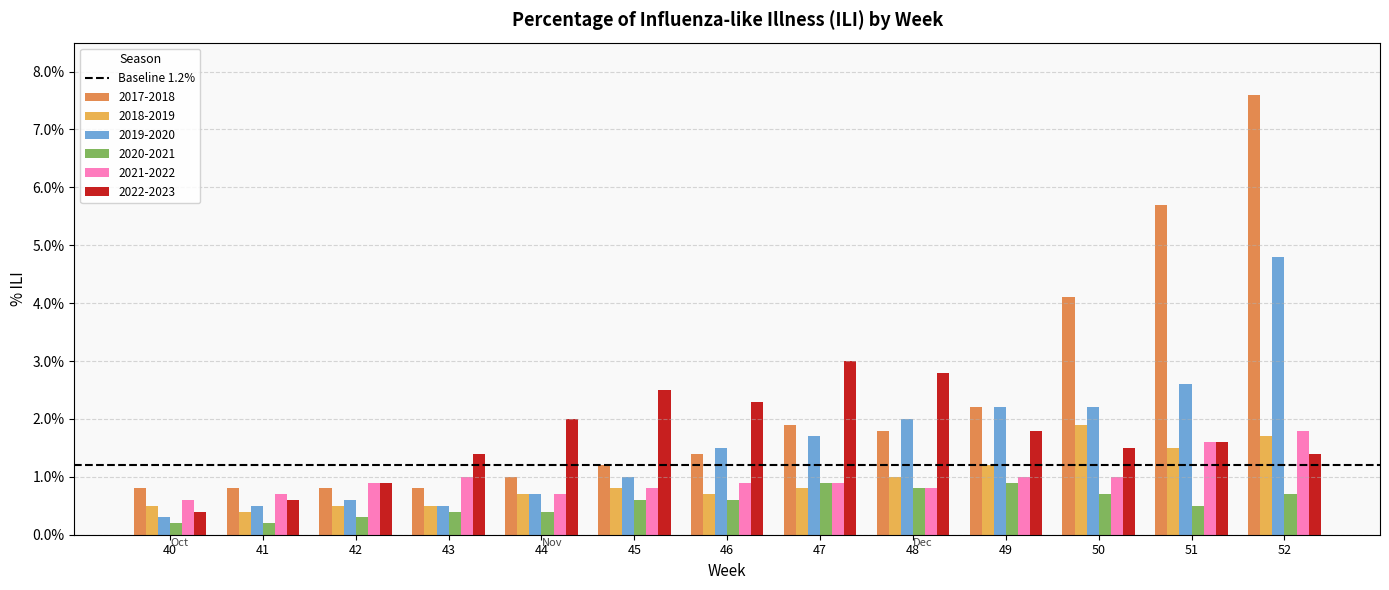

Reading left to right, what are all the values shown in this chart?

2017-2018: 0.0	0.0	0.0	0.0	0.0	0.0	0.0	0.0	0.0	0.0	0.0	0.1	0.1
2018-2019: 0.0	0.0	0.0	0.0	0.0	0.0	0.0	0.0	0.0	0.0	0.0	0.0	0.0
2019-2020: 0.0	0.0	0.0	0.0	0.0	0.0	0.0	0.0	0.0	0.0	0.0	0.0	0.0
2020-2021: 0.0	0.0	0.0	0.0	0.0	0.0	0.0	0.0	0.0	0.0	0.0	0.0	0.0
2021-2022: 0.0	0.0	0.0	0.0	0.0	0.0	0.0	0.0	0.0	0.0	0.0	0.0	0.0
2022-2023: 0.0	0.0	0.0	0.0	0.0	0.0	0.0	0.0	0.0	0.0	0.0	0.0	0.0